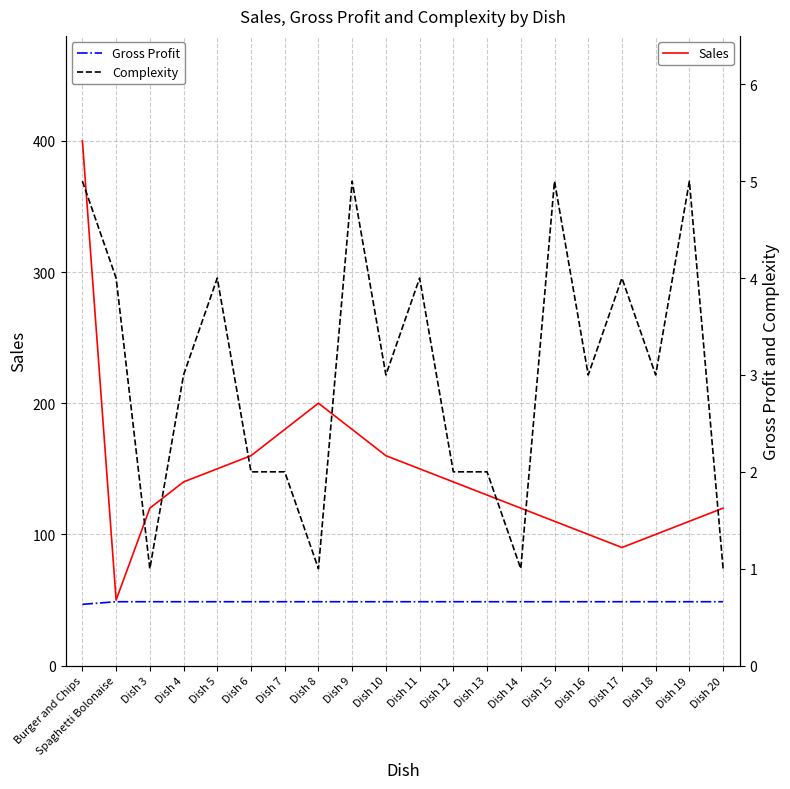

Between Burger and Chips and Dish 15, which series saw the biggest shift?

Sales